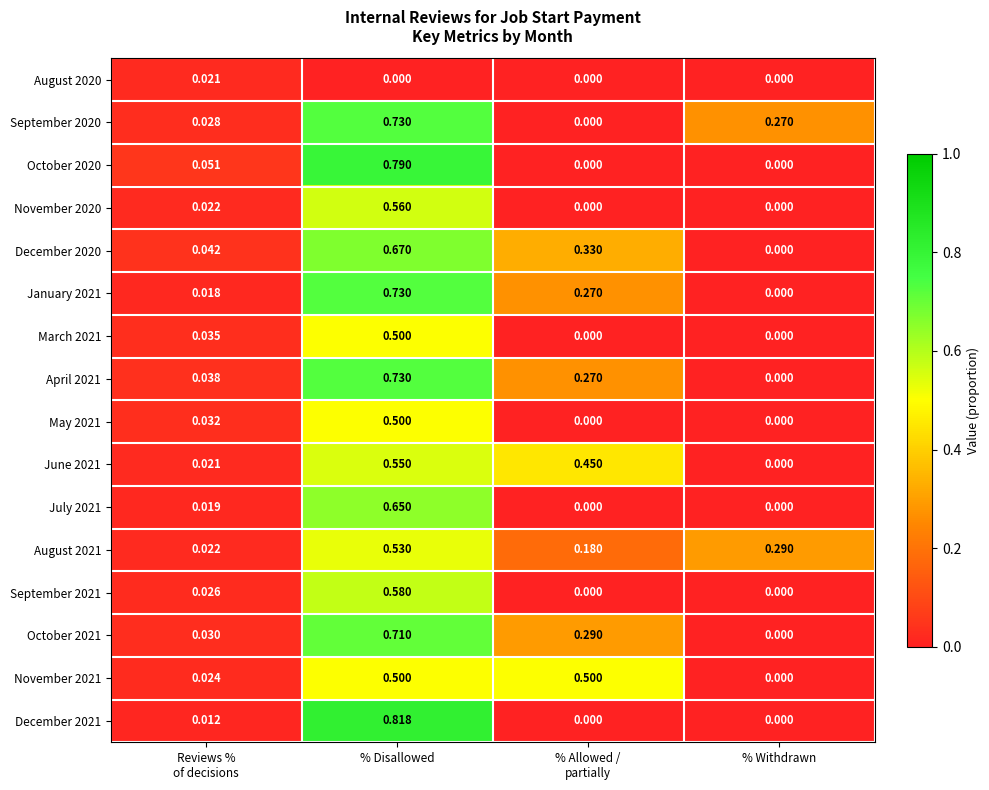

At which category is the sum across all series the highest?

% Disallowed